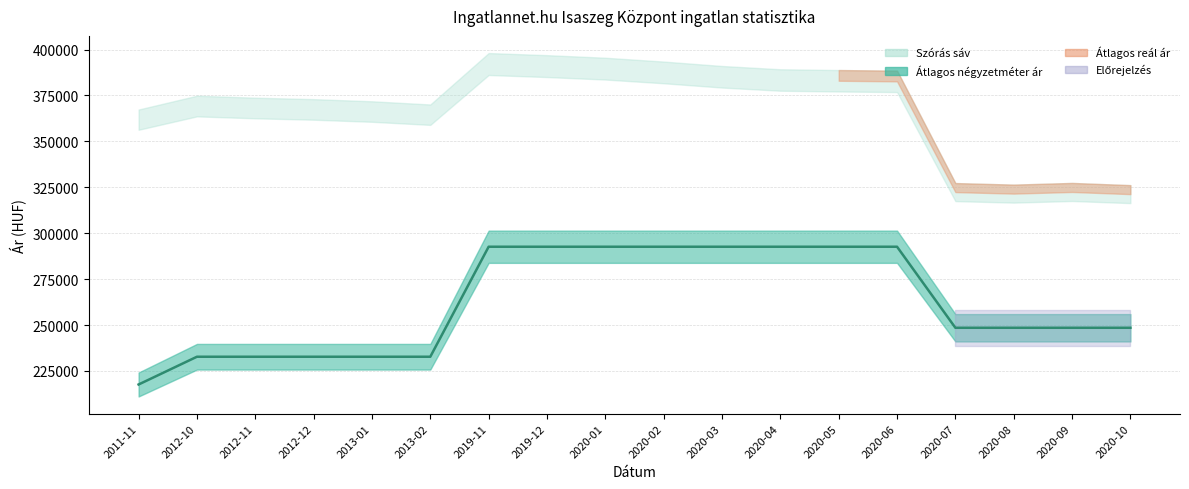

Is it true that the value at 2013-02 is 232758?

True